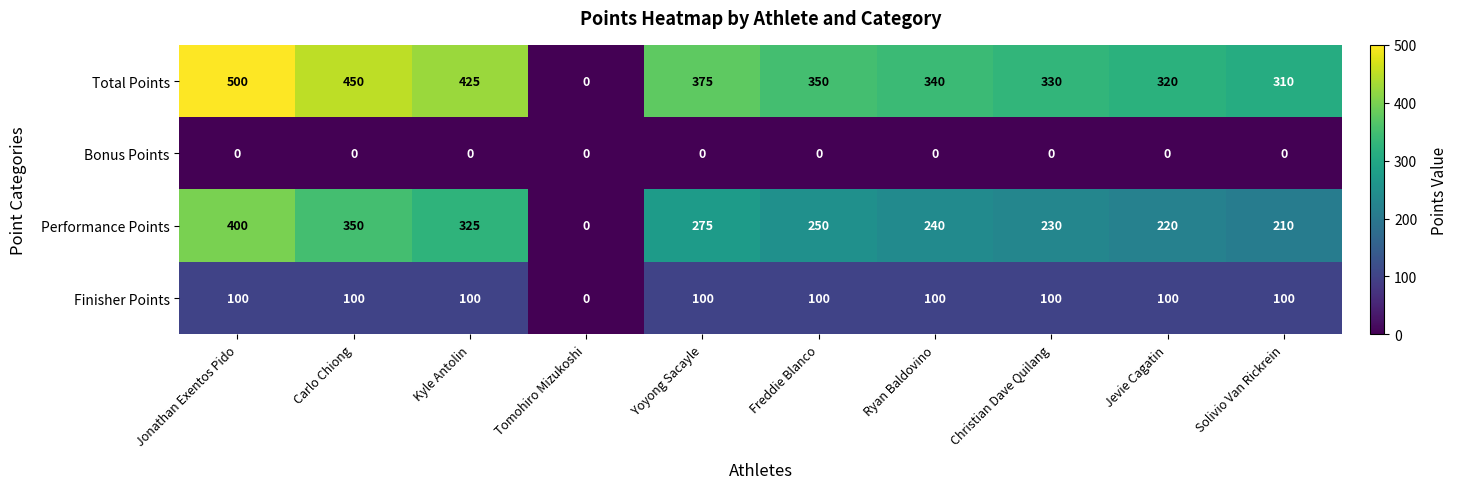

How many data points does each series have?

10